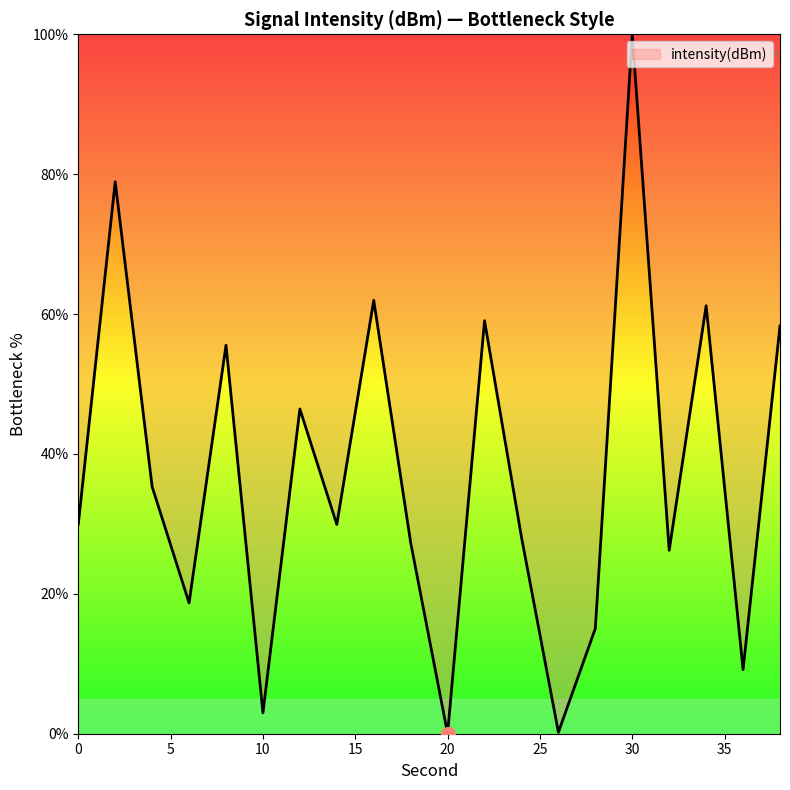

What is the difference between the maximum and minimum values?

100.0